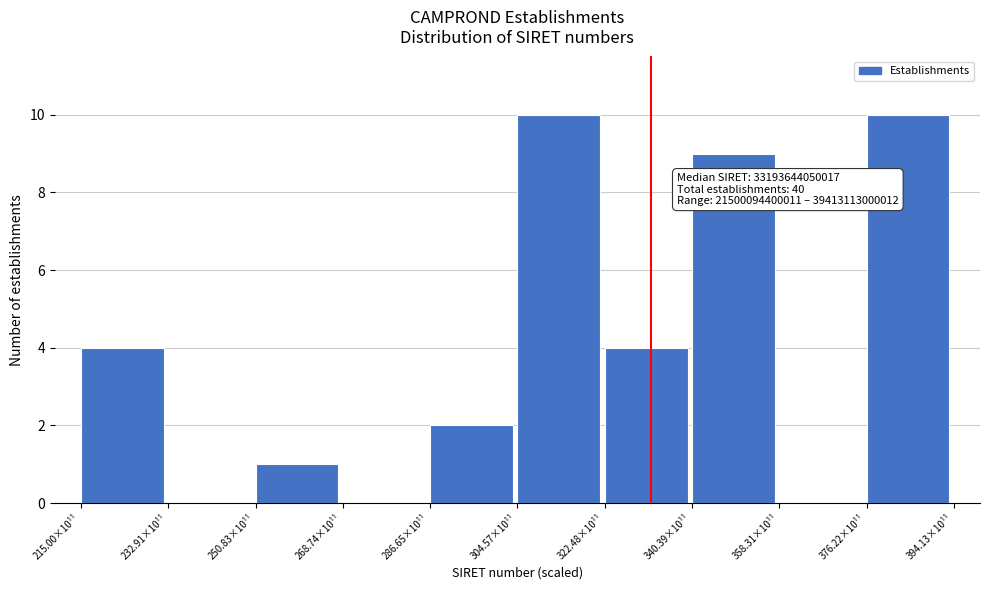

Reading right to left, extract all data points from this chart.

376.22×10¹¹=10	358.31×10¹¹=0	340.39×10¹¹=9	322.48×10¹¹=4	304.57×10¹¹=10	286.65×10¹¹=2	268.74×10¹¹=0	250.83×10¹¹=1	232.91×10¹¹=0	215.00×10¹¹=4